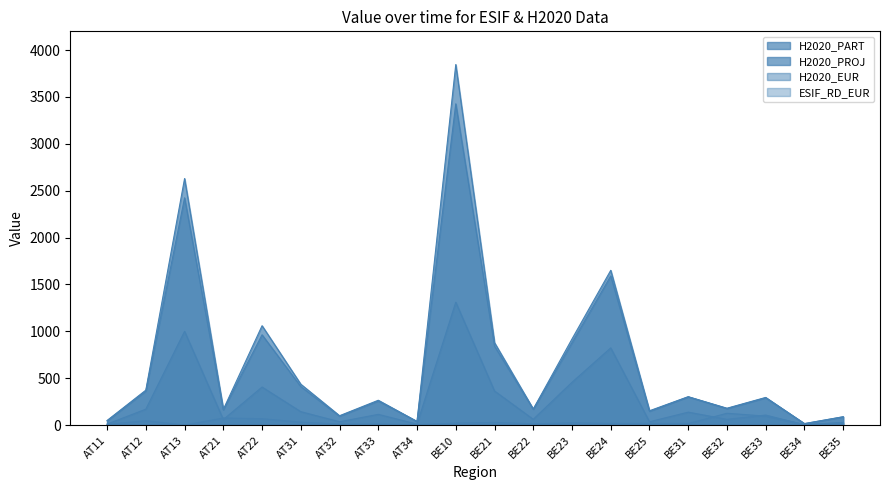

Which series has the largest range (max minus min)?

H2020_PART